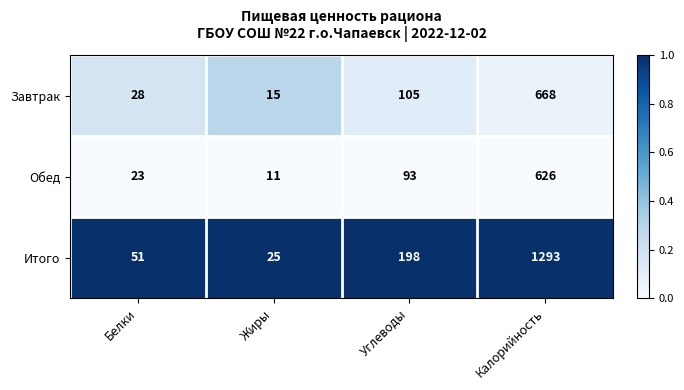

What value does the Итого series have at Калорийность, to the nearest 50?

1300